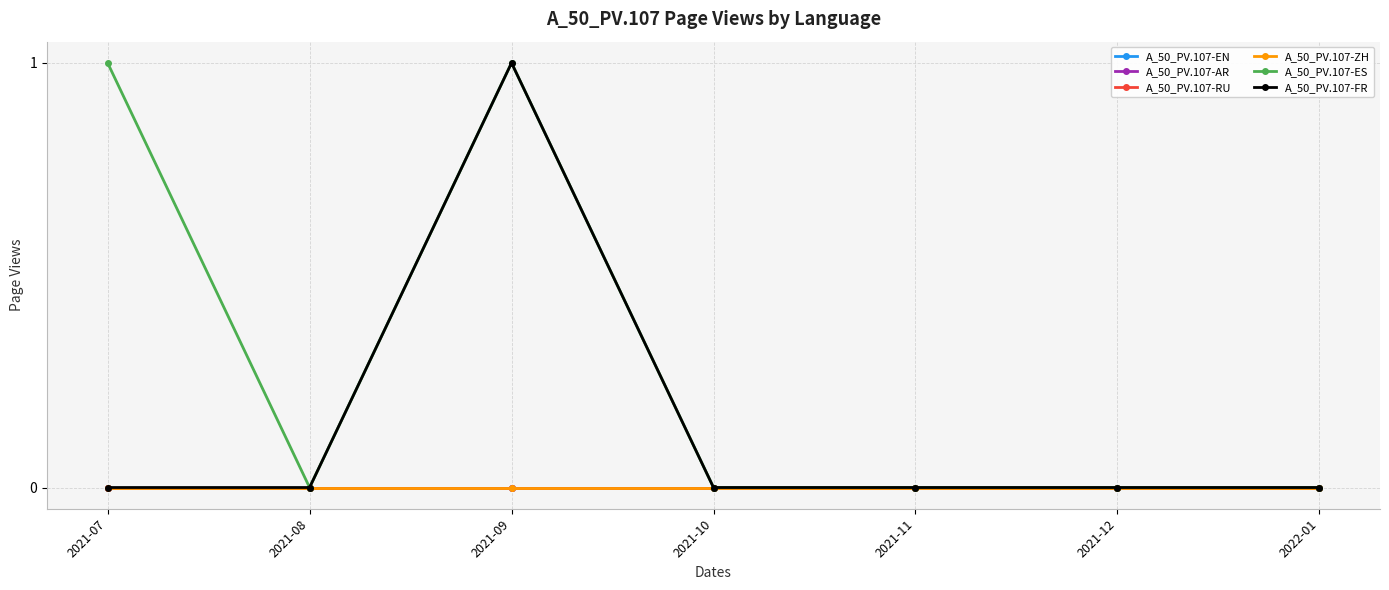

What is the difference between the maximum and minimum values in the A_50_PV.107-FR series?

1